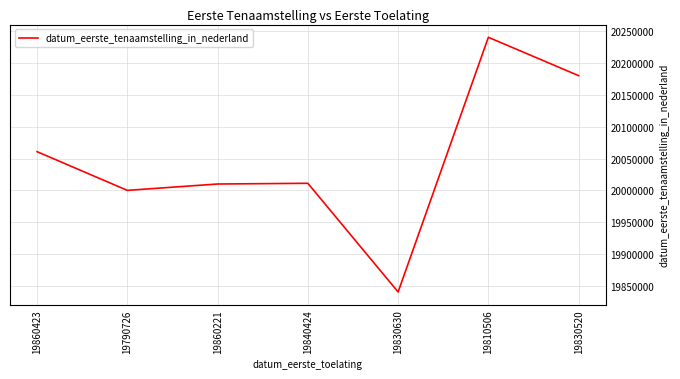

Is it true that the value at 19810506 is 20240301?

True